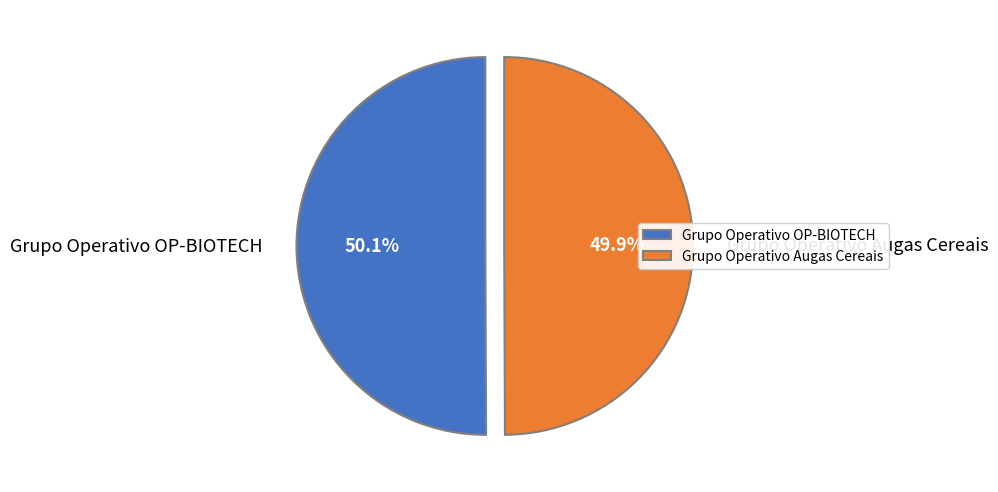

Is there a majority slice in this chart?

Yes